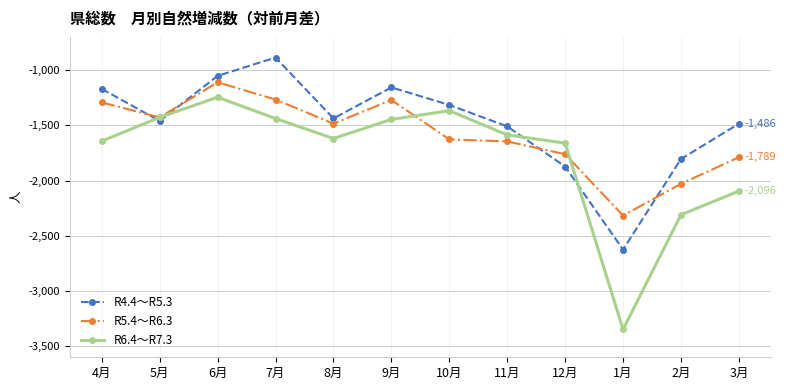

How many lines are shown in the chart?

3